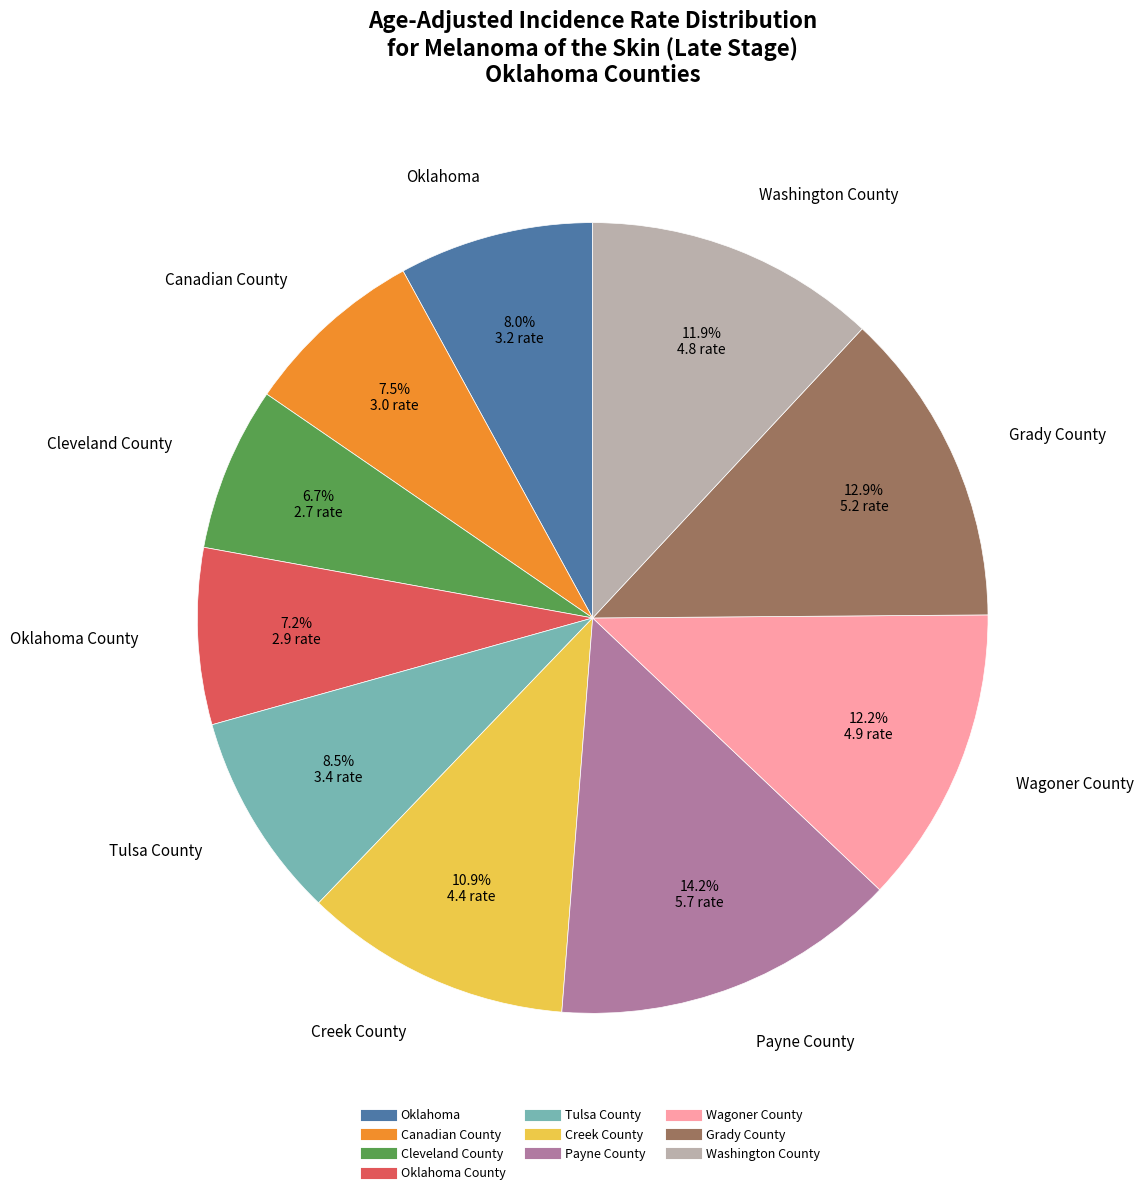

Is there any slice that represents more than half of the pie?

No